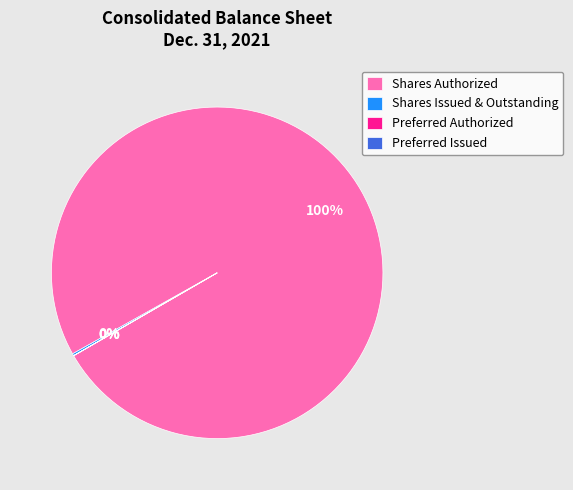

Which category accounts for the majority?

Shares Authorized